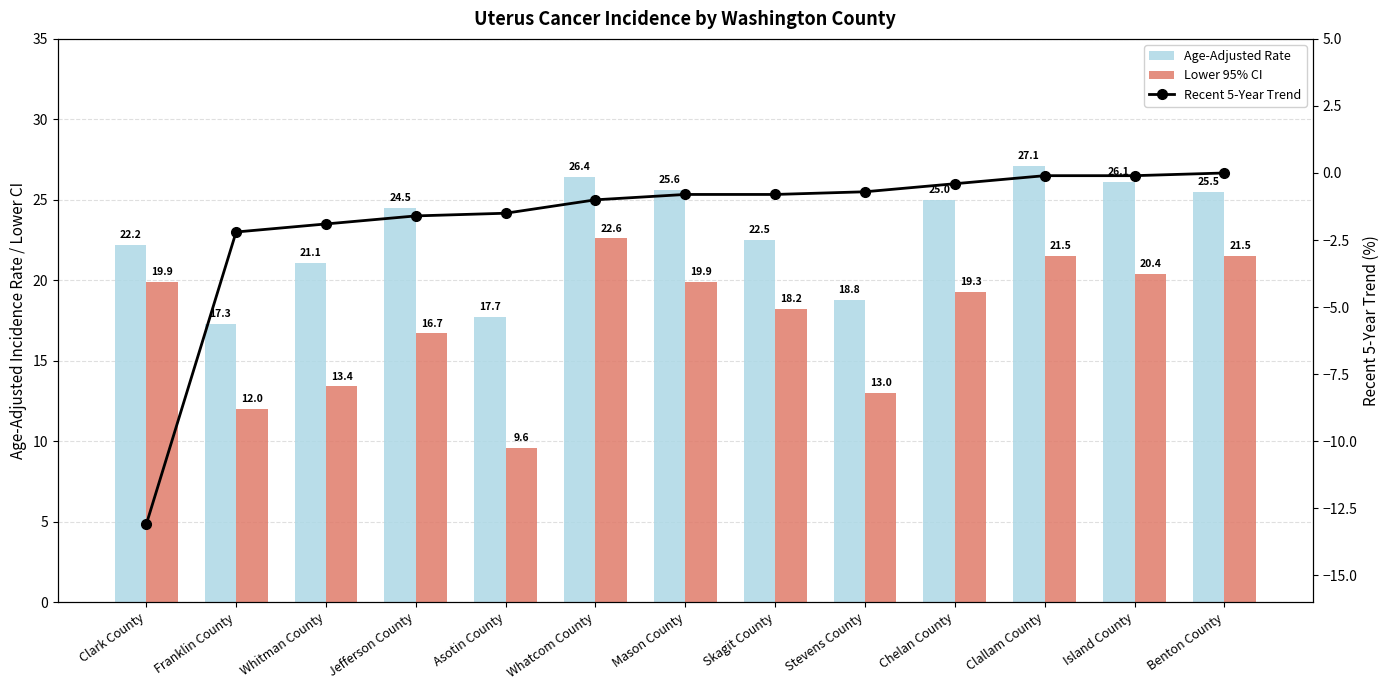

How many series are shown in this chart?

3